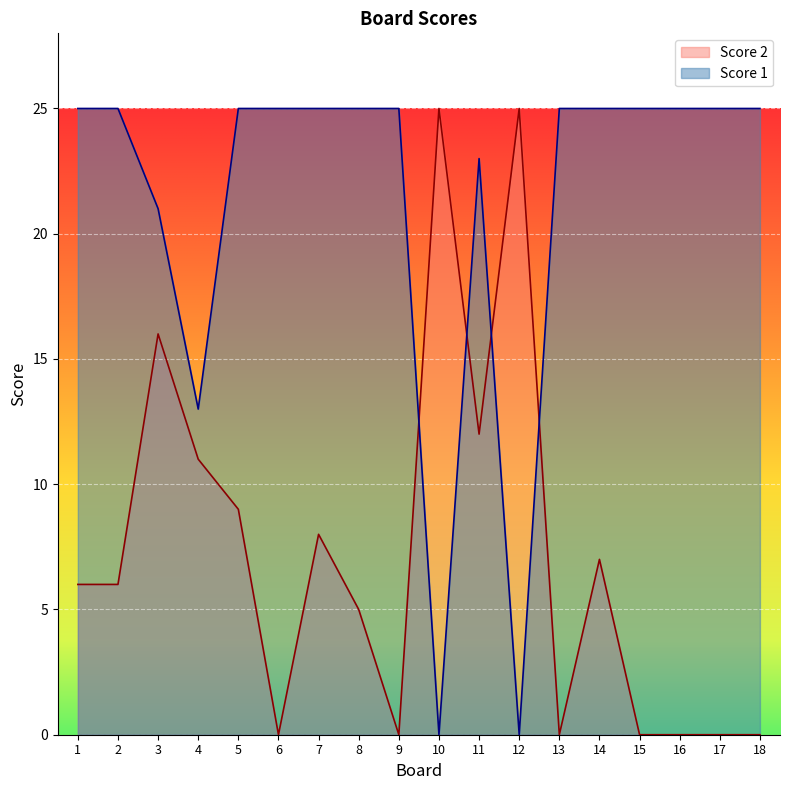

Which series has the largest total across all categories?

Score 1